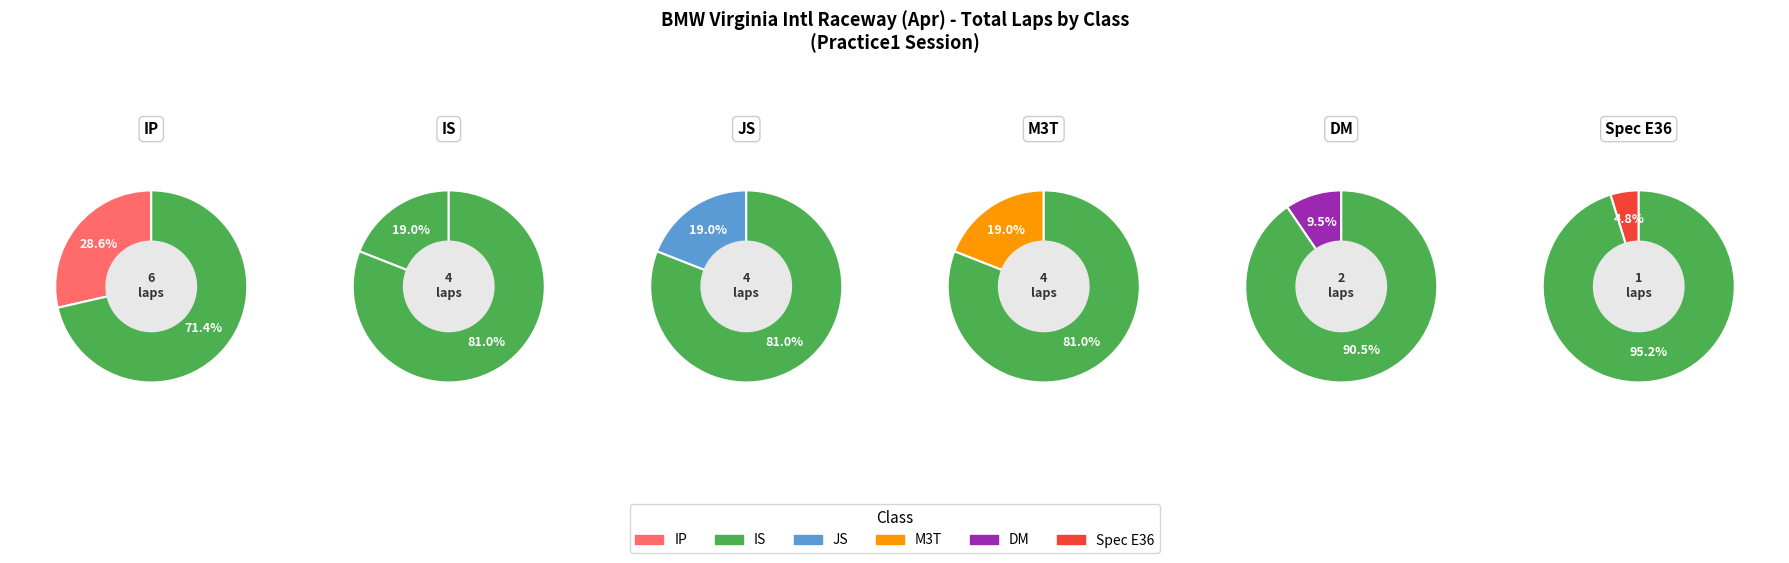

Is Spec E36 the majority of the pie?

No